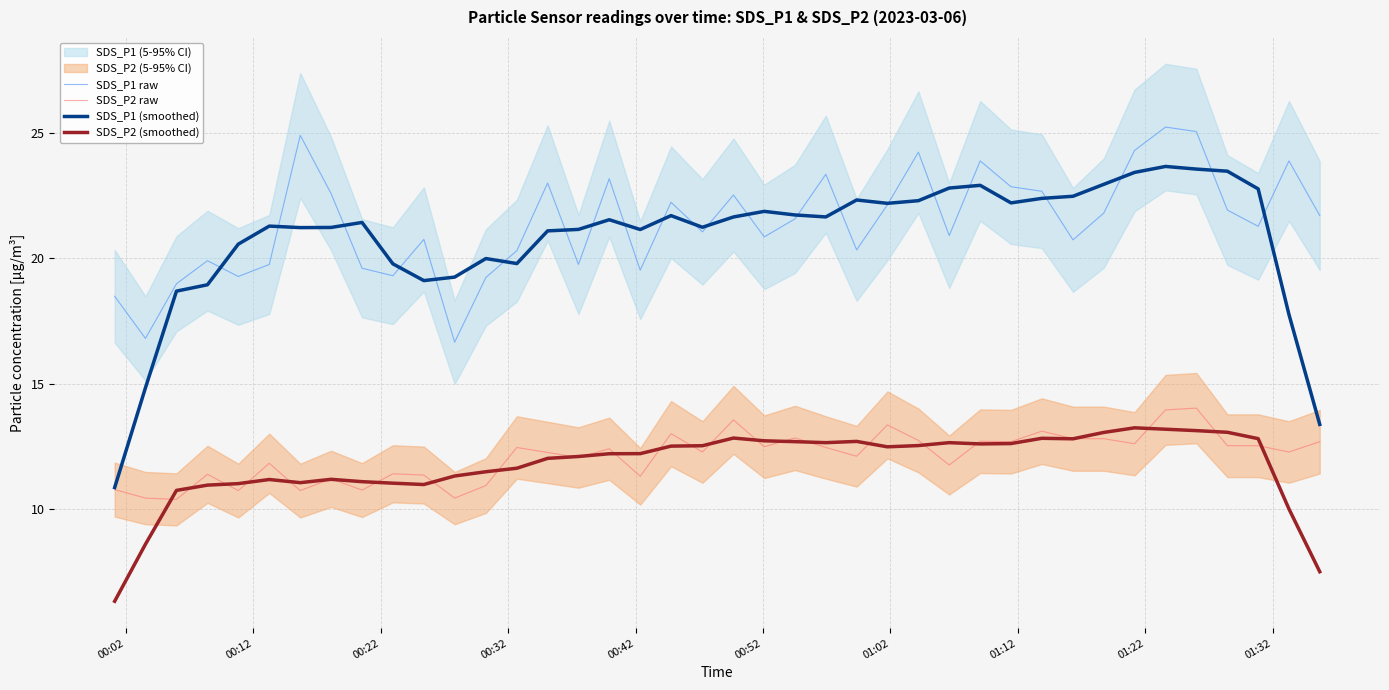

What is the lowest value of the SDS_P2 raw series?

10.4